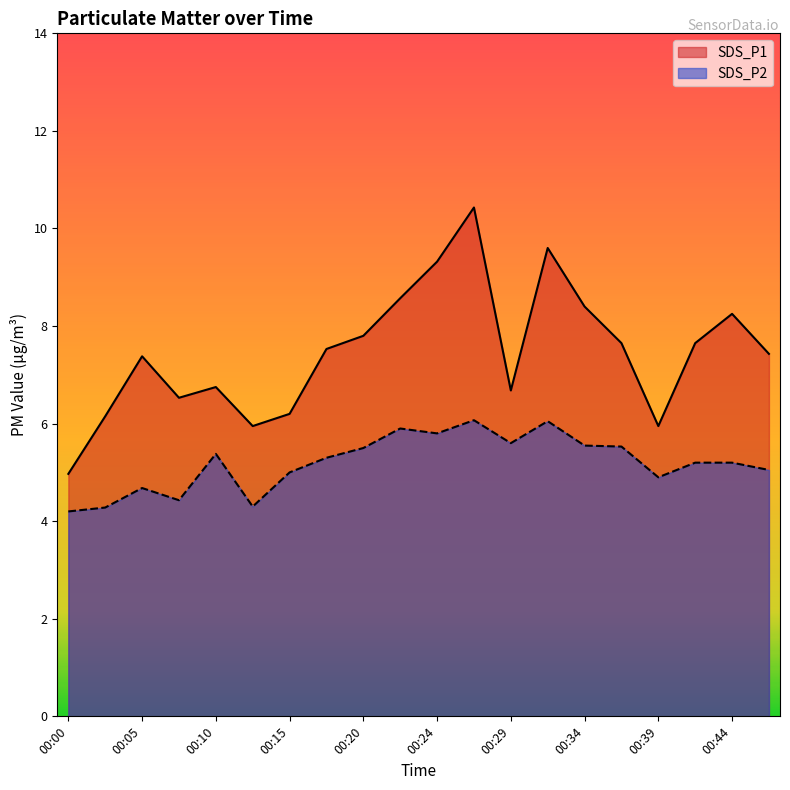

List the labels in order of SDS_P2 value, largest first.

00:27, 00:32, 00:22, 00:24, 00:29, 00:34, 00:37, 00:20, 00:10, 00:17, 00:41, 00:44, 00:46, 00:15, 00:39, 00:05, 00:07, 00:12, 00:02, 00:00